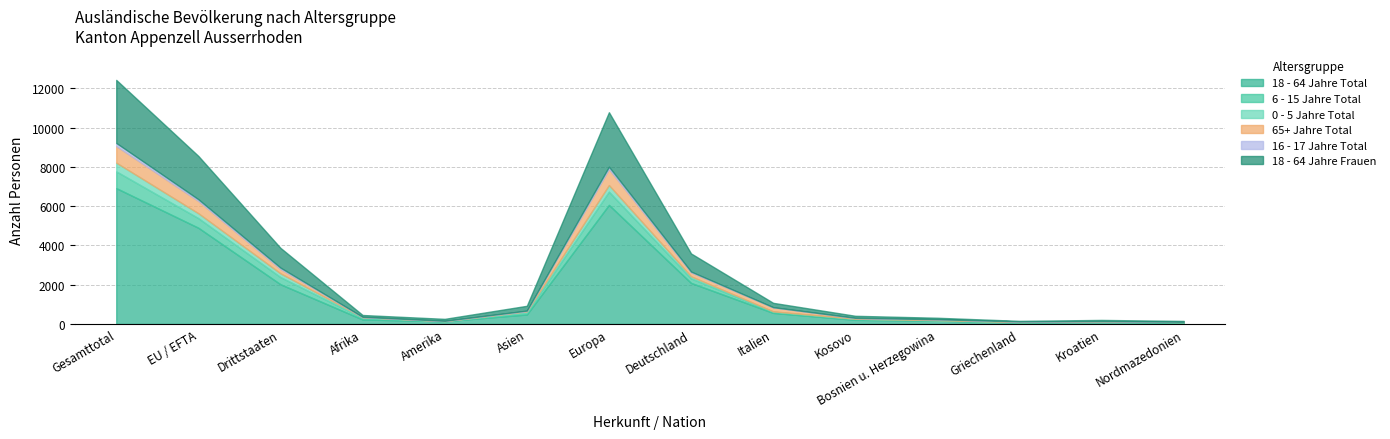

What position from the left is Drittstaaten?

3